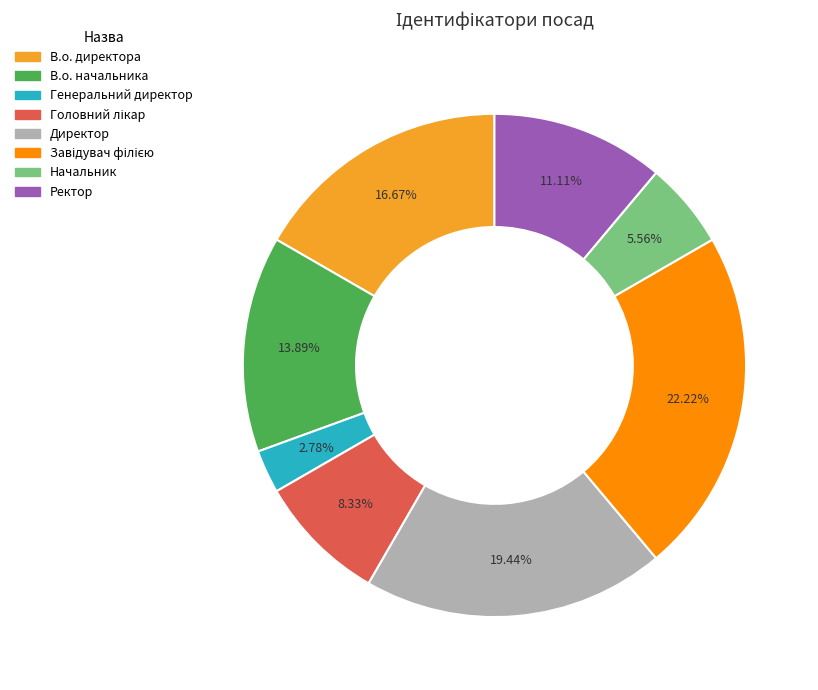

Which slice is the smallest?

Генеральний директор